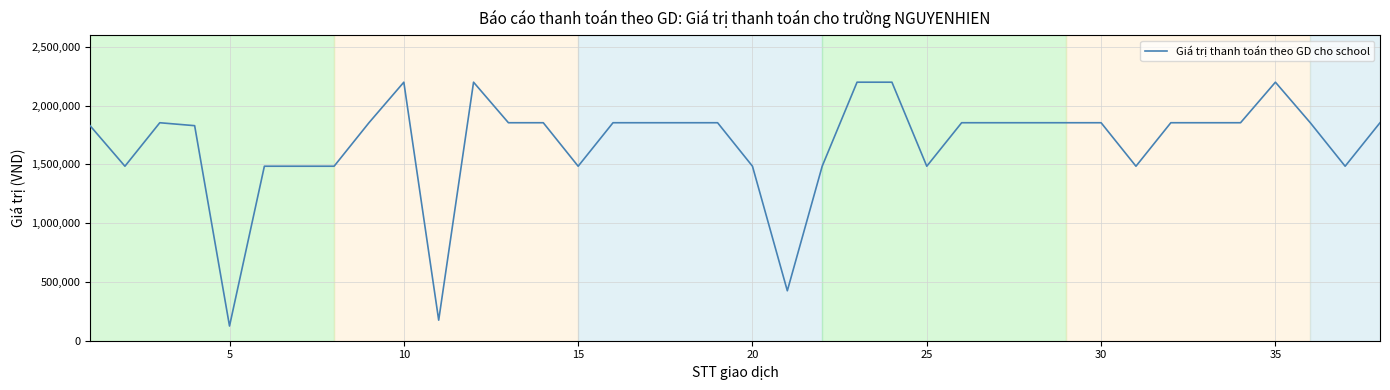

What is the minimum value shown in the chart?

125000